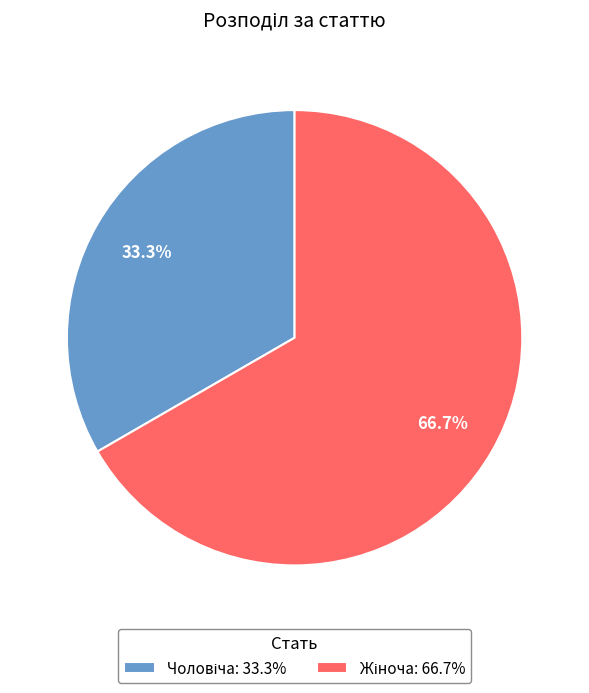

How many slices are in this pie chart?

2